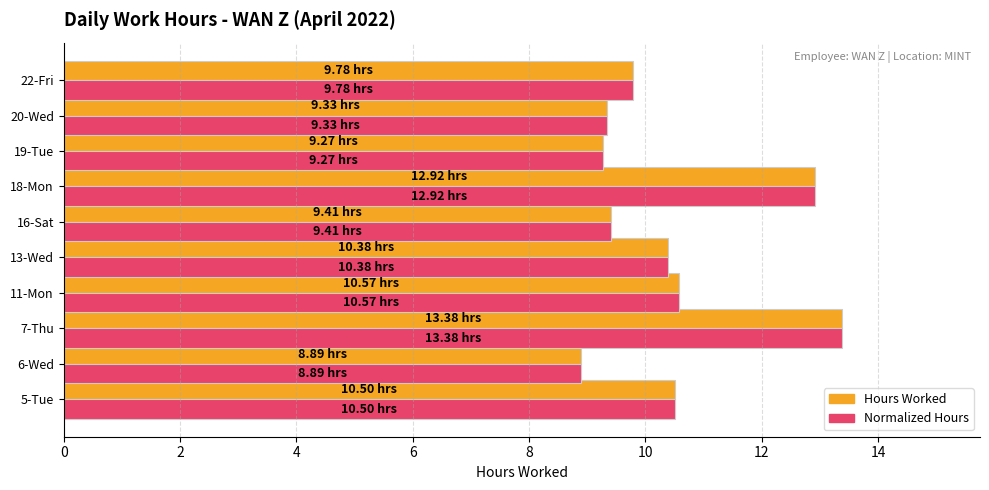

What is the difference between the maximum and second lowest values in the Normalized Hours series?

4.1